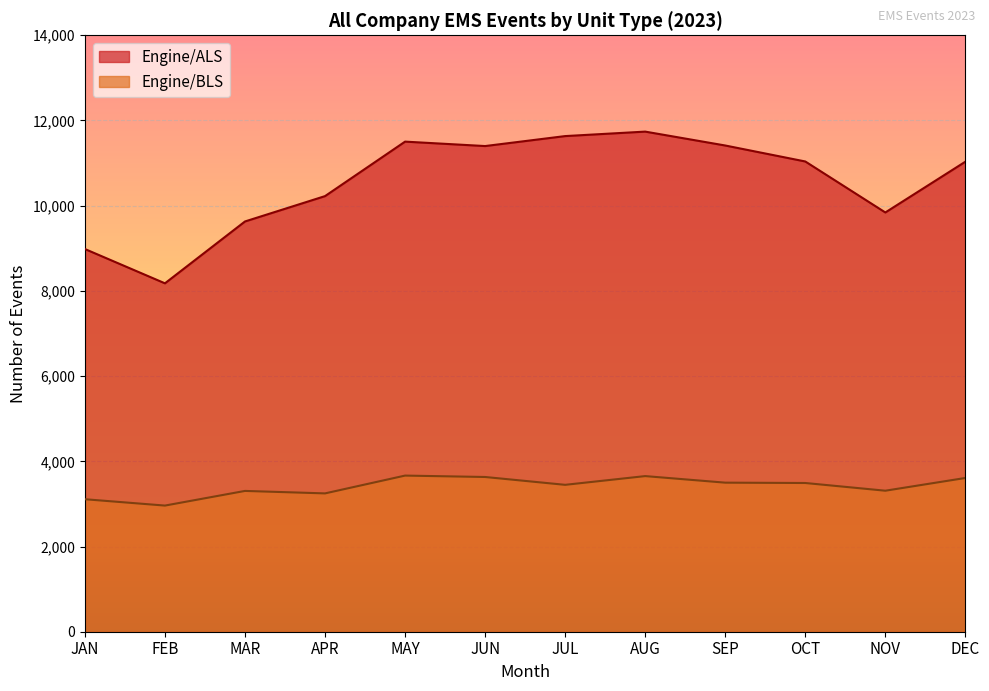

The value of Engine/ALS at SEP is 11413. True or false?

True